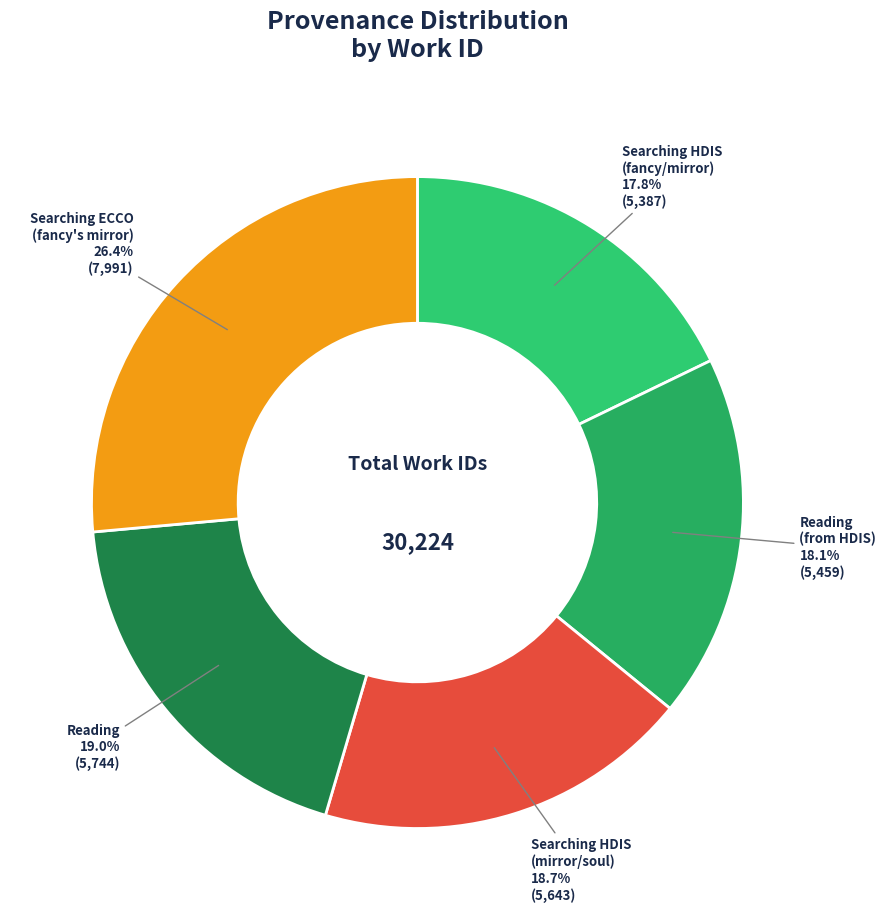

How many slices are in this pie chart?

5